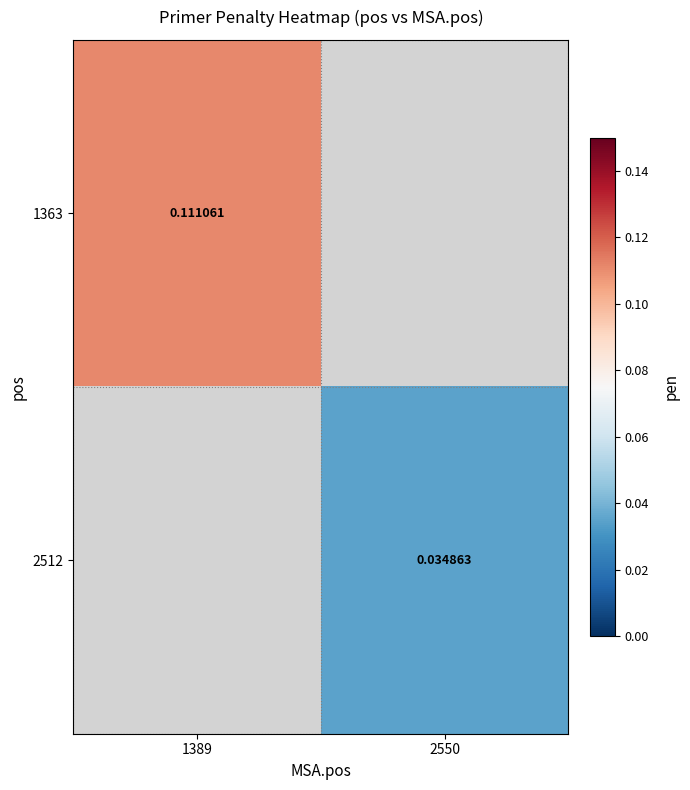

At which label does 2512 first exceed 0?

2550